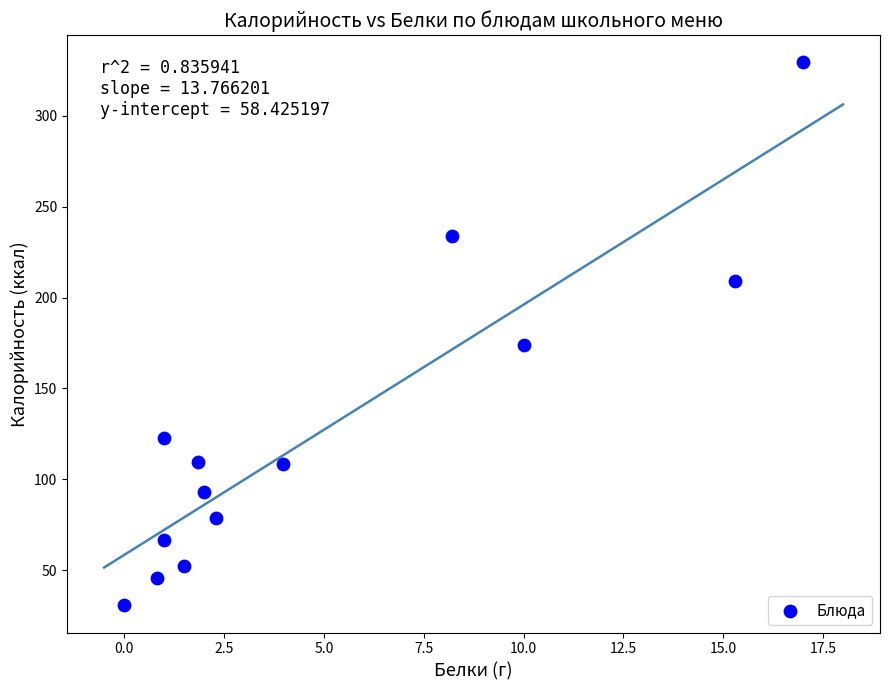

What Y value in the scatter plot is closest to 180?

174.0